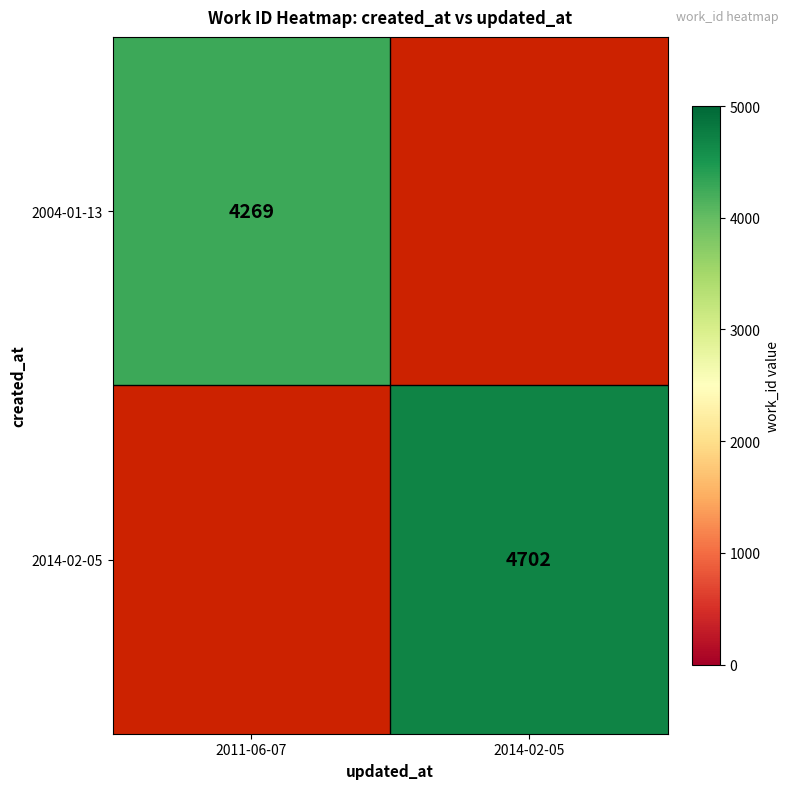

The value of 2014-02-05 at 2014-02-05 is 4702. True or false?

True